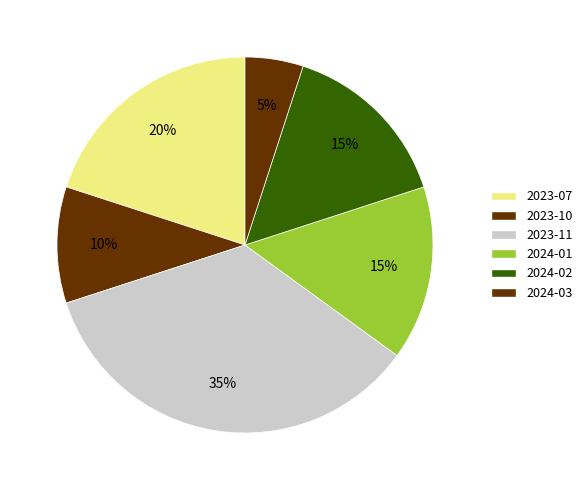

How many slices are in this pie chart?

6